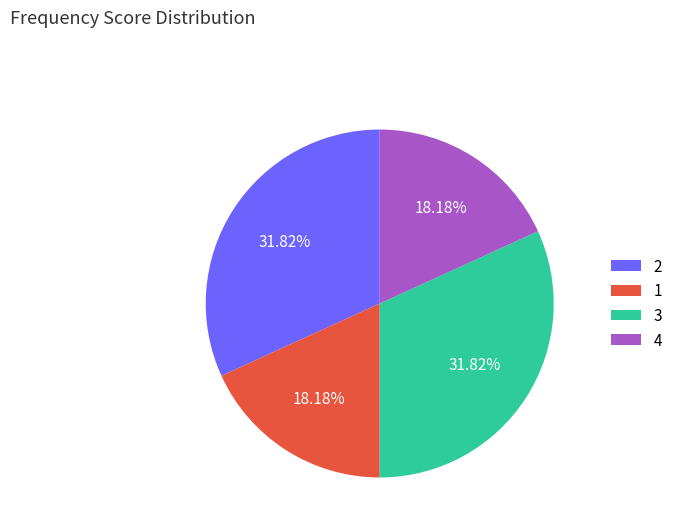

Is there a majority slice in this chart?

No